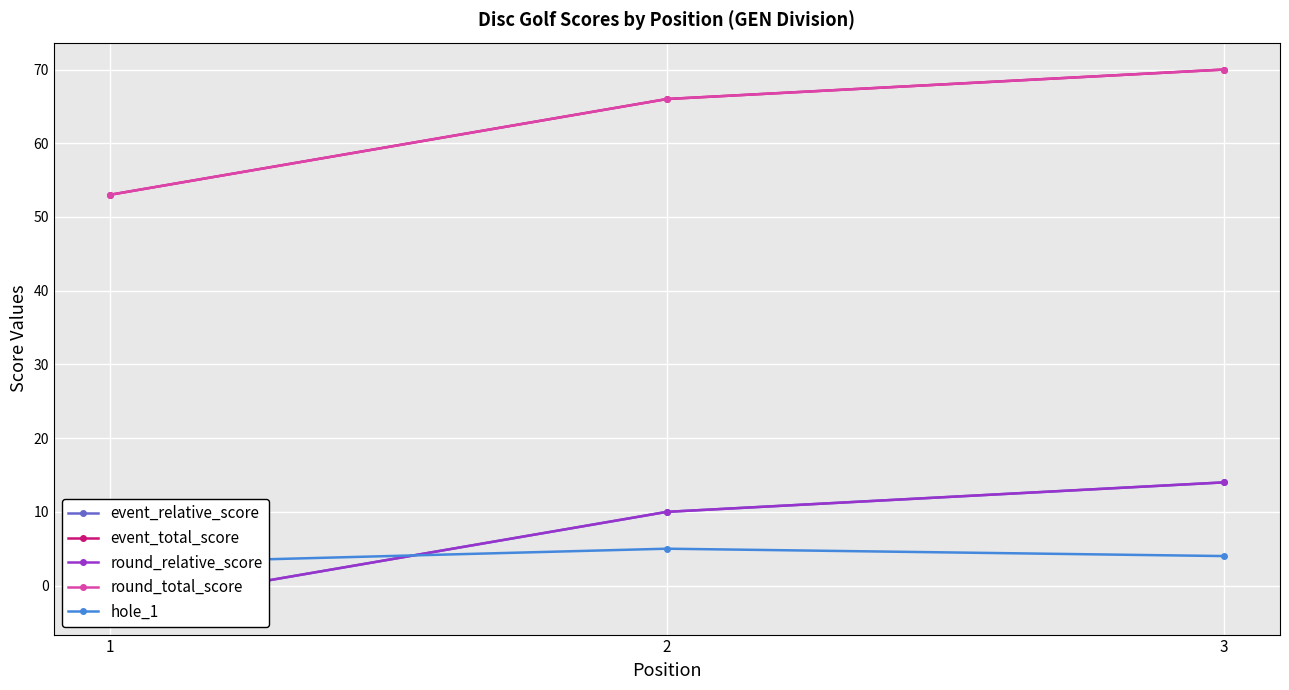

What are all the series names shown in the legend?

event_relative_score, event_total_score, round_relative_score, round_total_score, hole_1